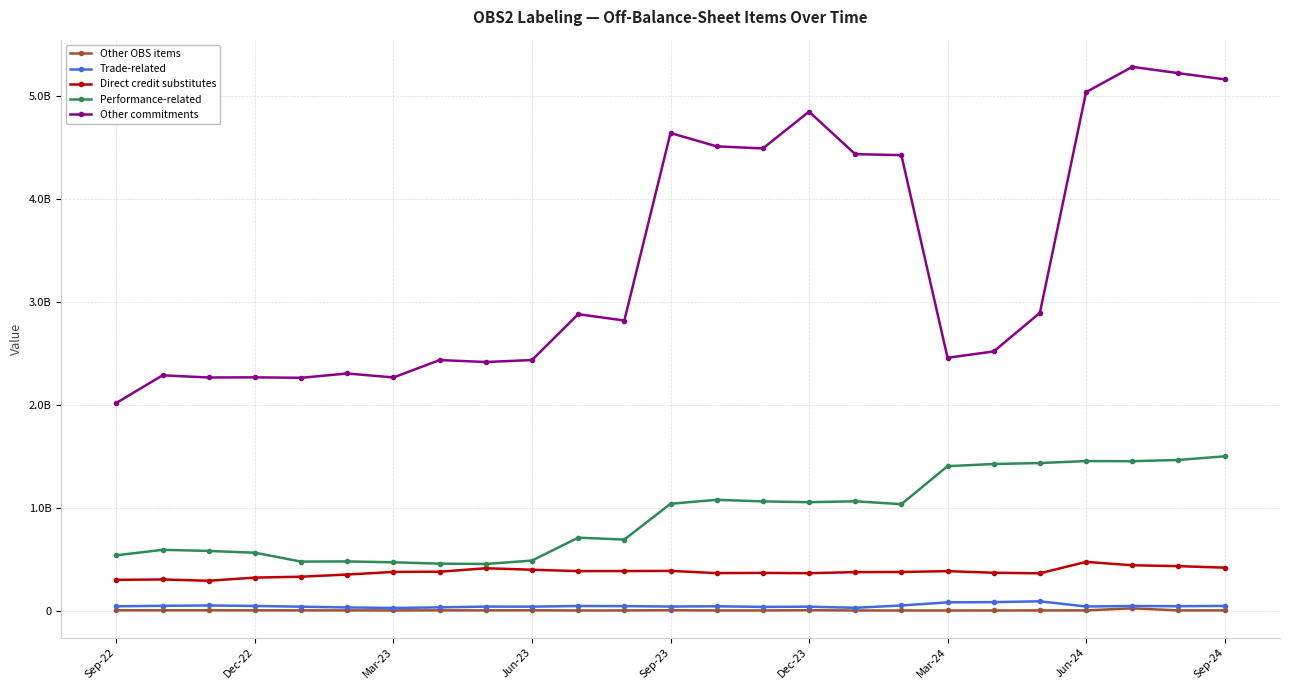

Which series has the largest range (max minus min)?

Other commitments